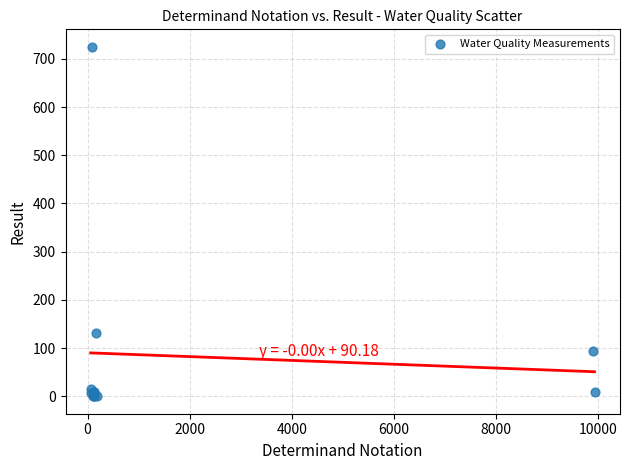

What Y value in the scatter plot is closest to 362?

131.0